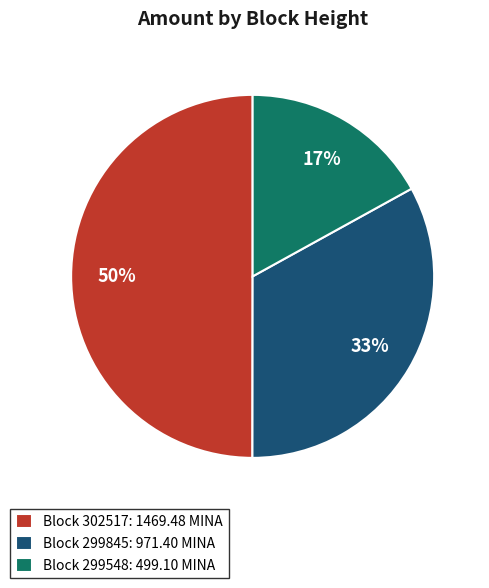

What is the largest slice in the pie chart?

Block 302517: 1469.48 MINA